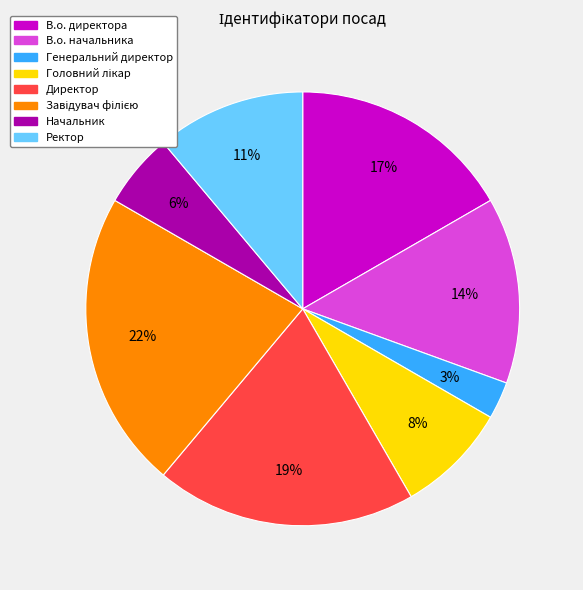

Do Директор and В.о. директора together represent more than half of the pie?

No